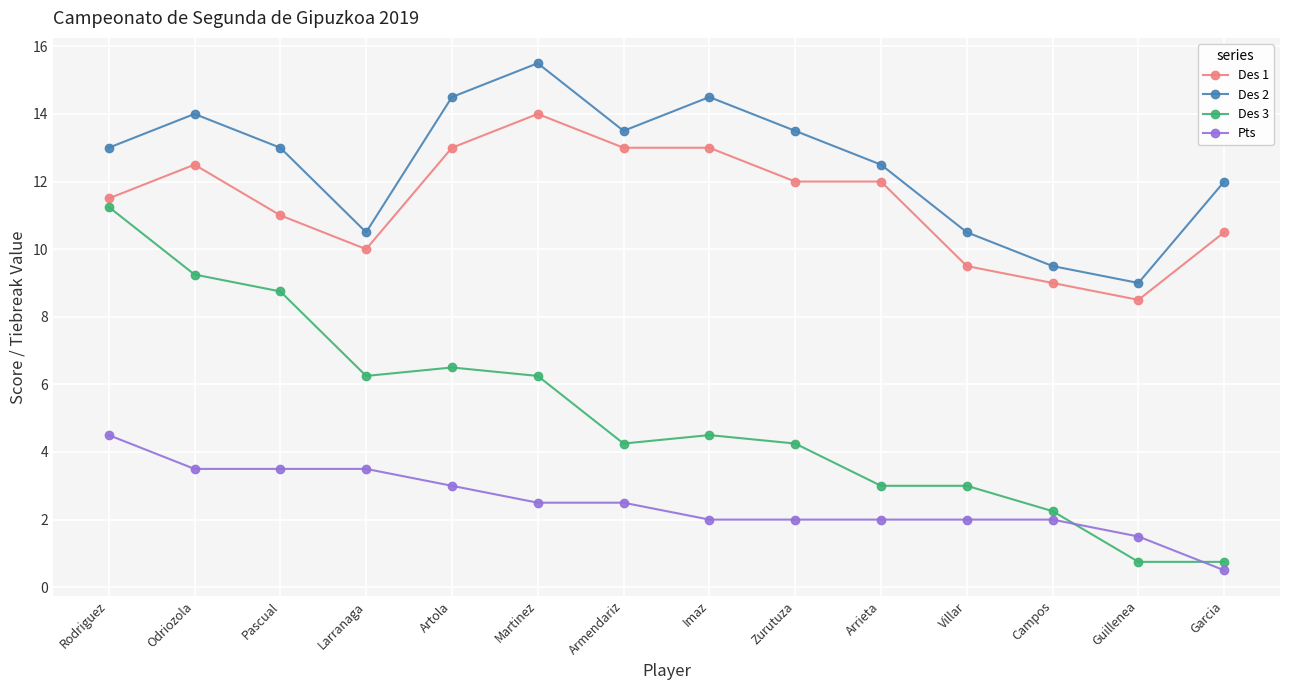

Rank the series by their maximum value, from lowest to highest.

Pts, Des 3, Des 1, Des 2